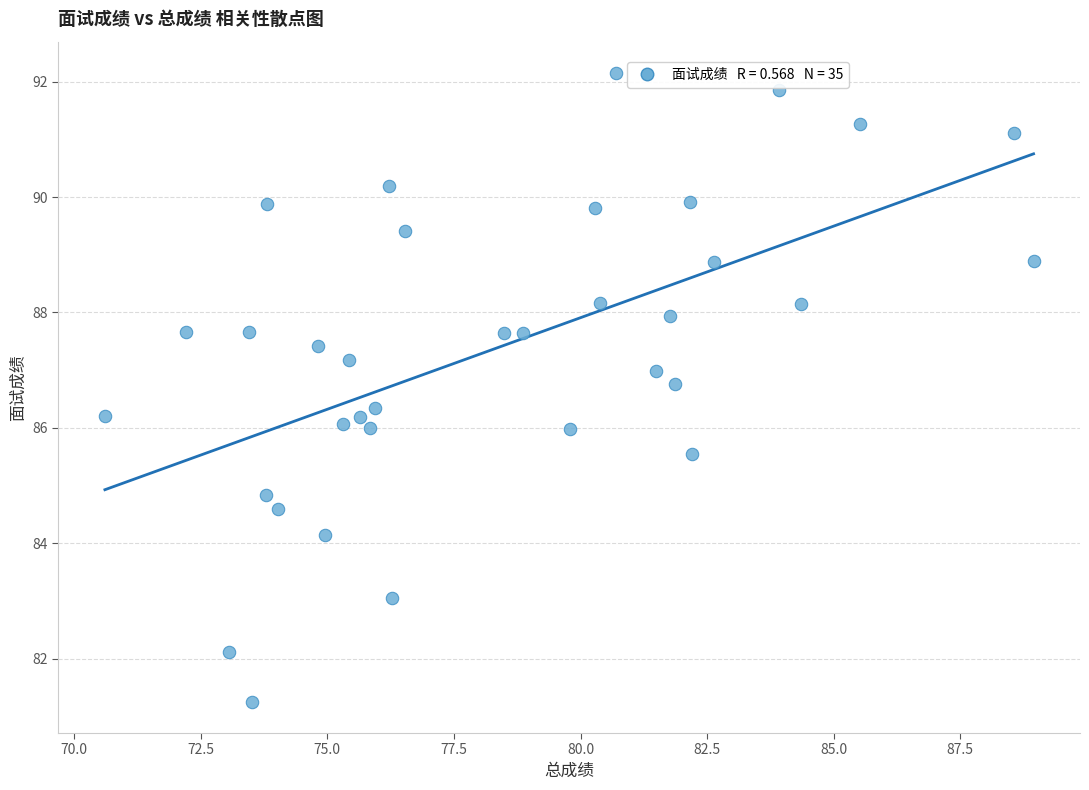

What is the range of X values (max minus min)?

18.3